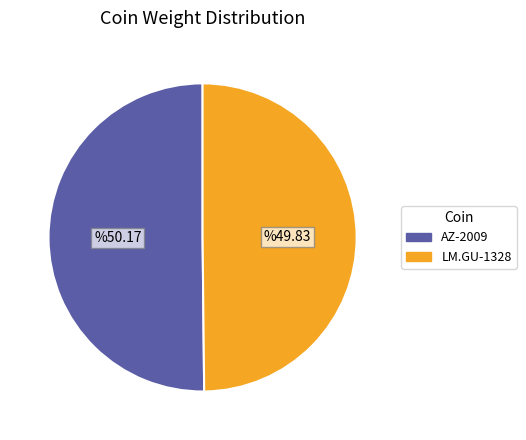

How many segments does this pie chart have?

2